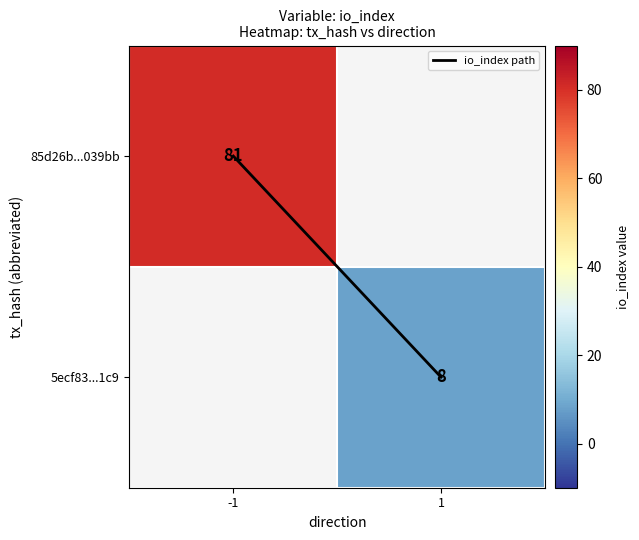

Count the number of categories in the chart.

2